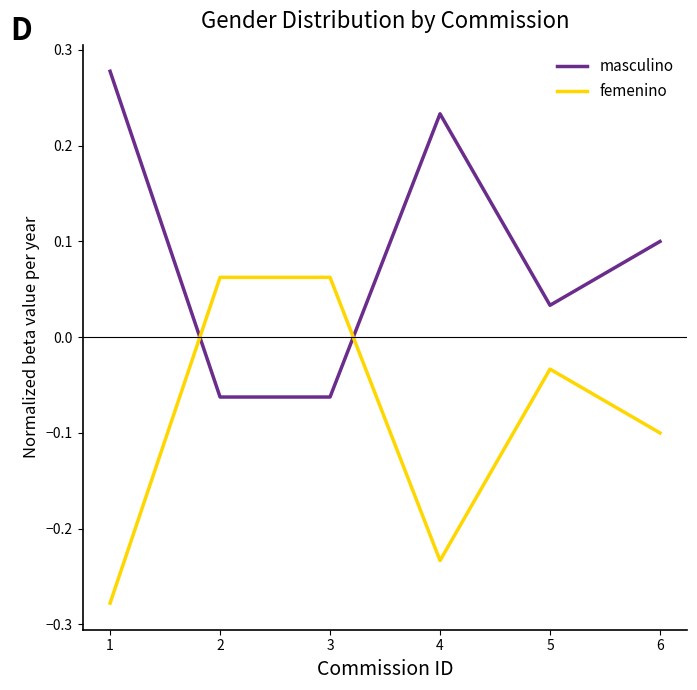

At which label is femenino closest to 0?

5